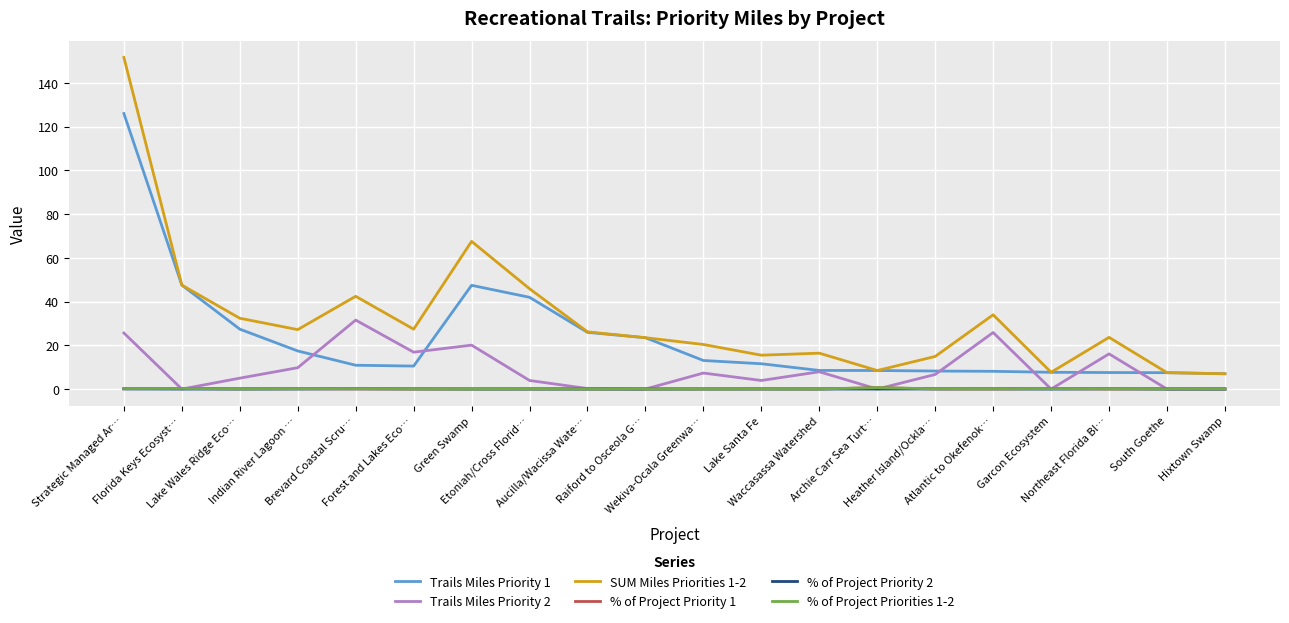

Which series has the largest total across all categories?

SUM Miles Priorities 1-2